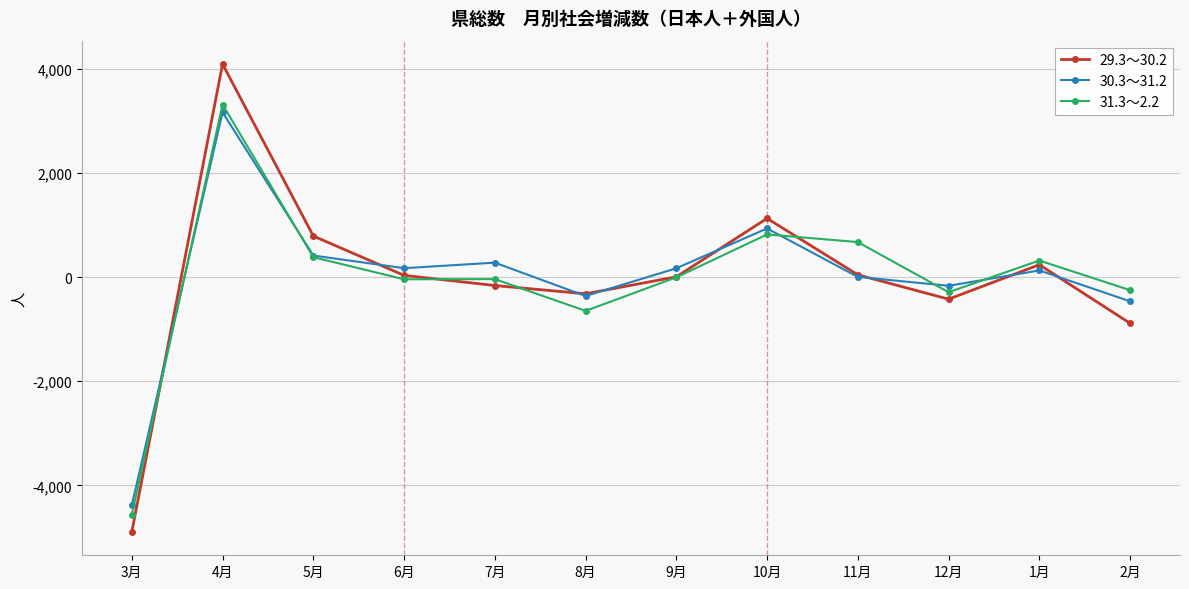

How many lines are shown in the chart?

3